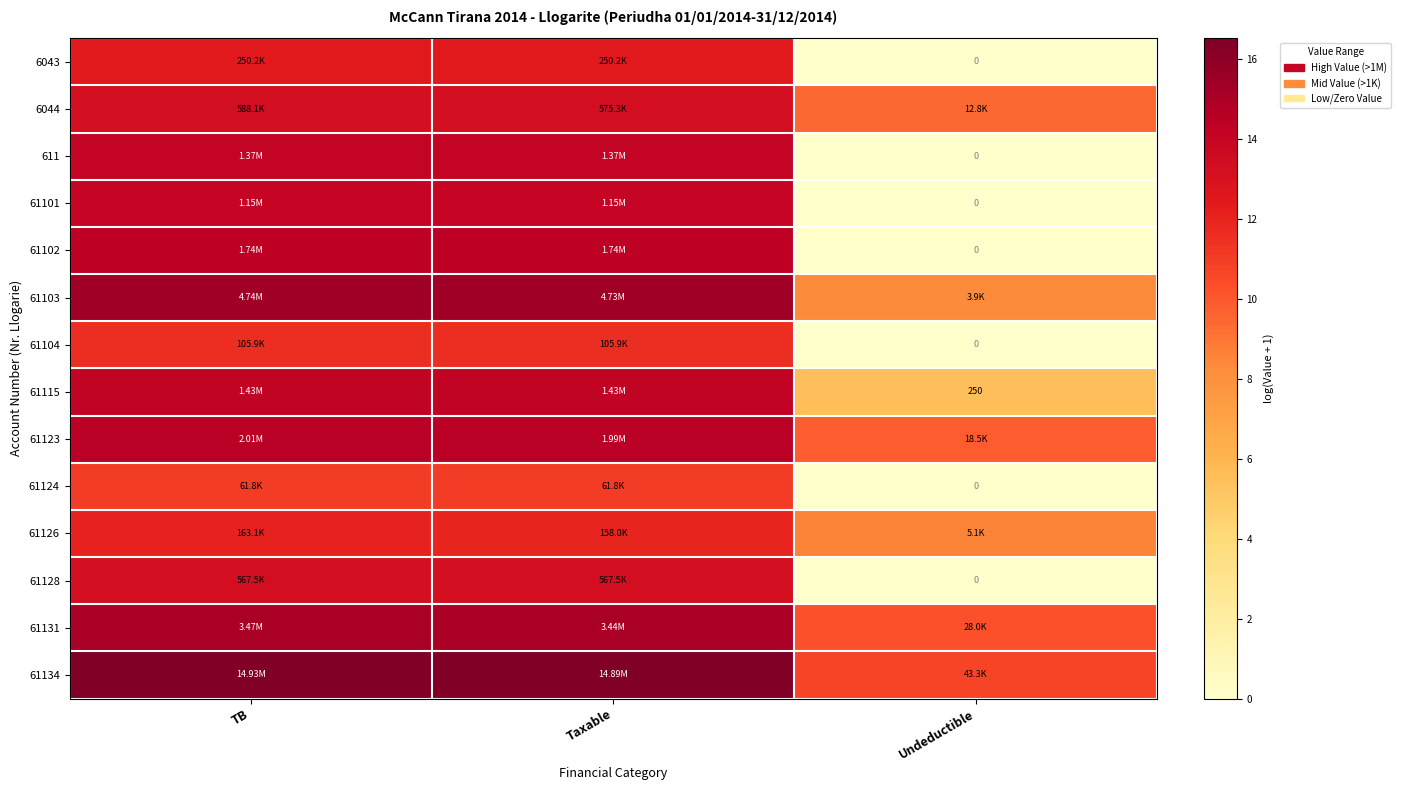

Count the number of data series in this chart.

14